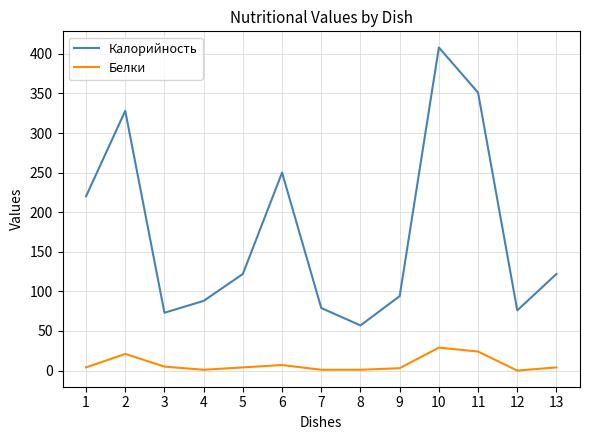

Rank the series by their maximum value, from highest to lowest.

Калорийность, Белки